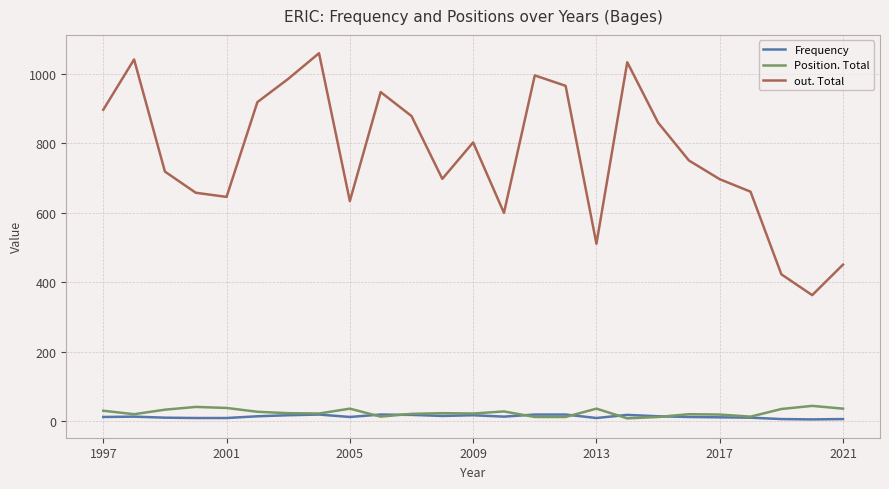

True or false: Position. Total and out. Total cross at least once.

False